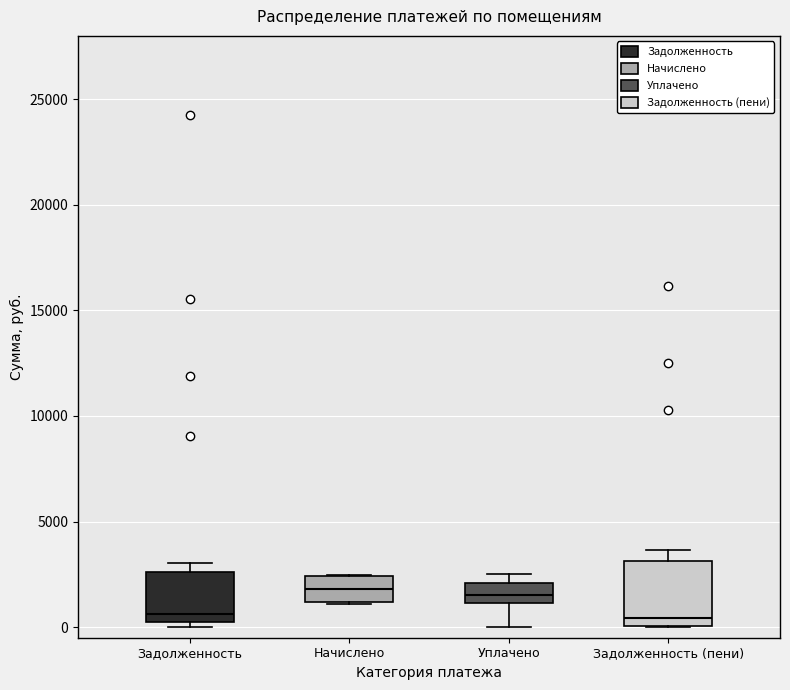

Comparing the boxes themselves (not the whiskers), which one is the tallest?

Задолженность (пени)